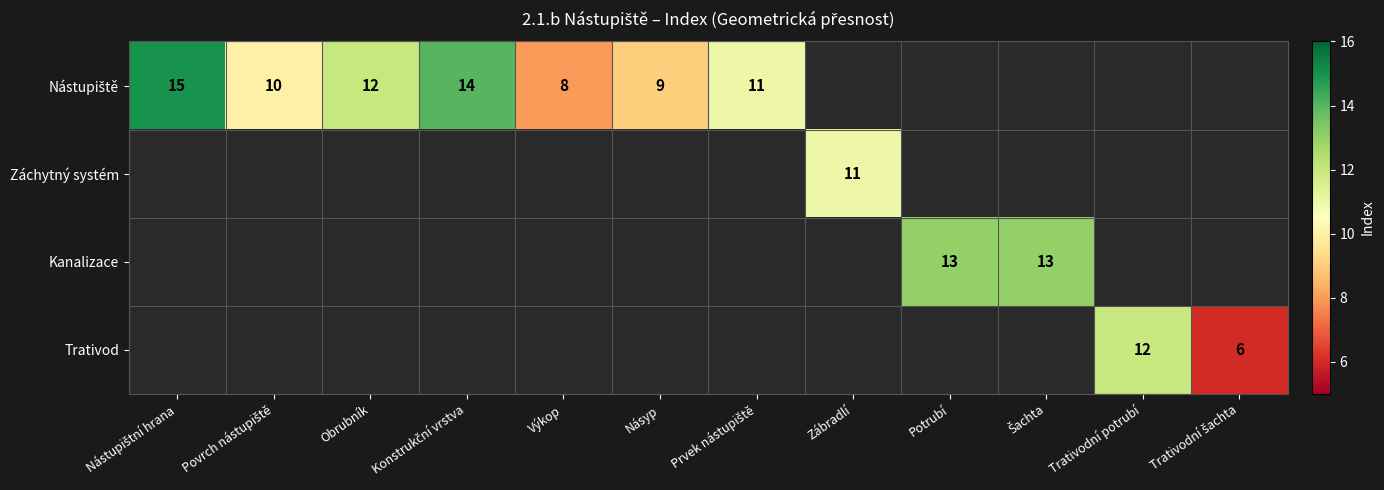

What is the lowest value of the Nástupiště series?

8.0